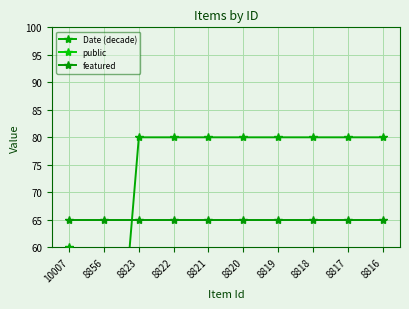

Which series changed the most between 10007 and 8821?

Date (decade)